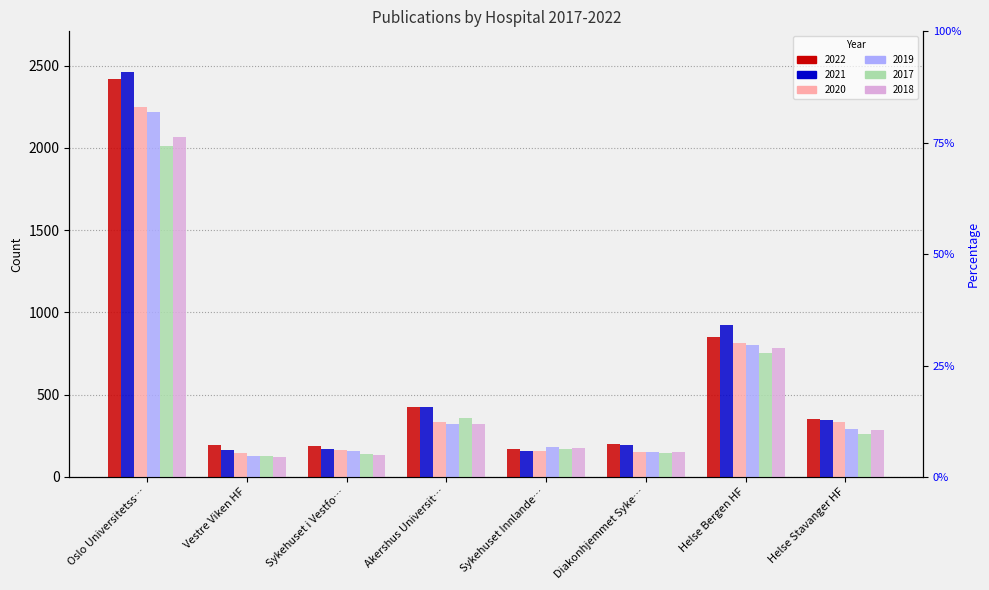

What is the value of the 2021 bar at the 2nd from the left?

163